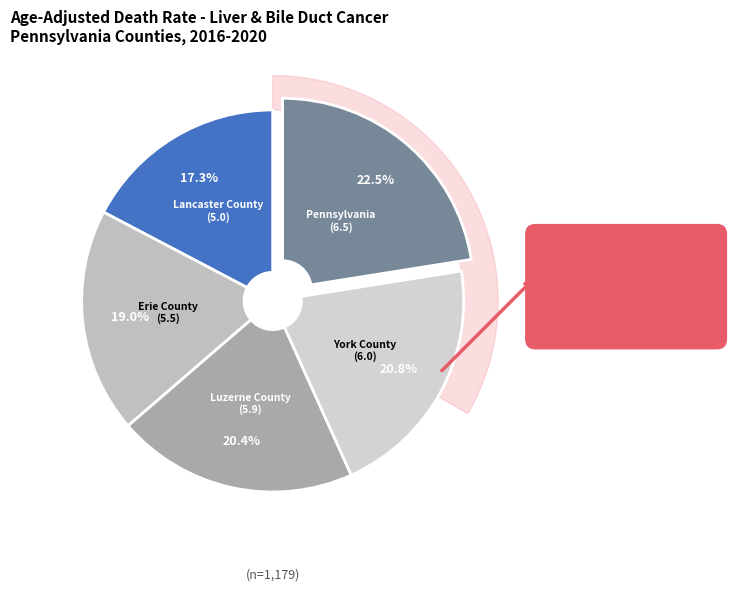

Rank the categories by value from lowest to highest.

Lancaster County
(5.0), Erie County
(5.5), Luzerne County
(5.9), York County
(6.0), Pennsylvania
(6.5)